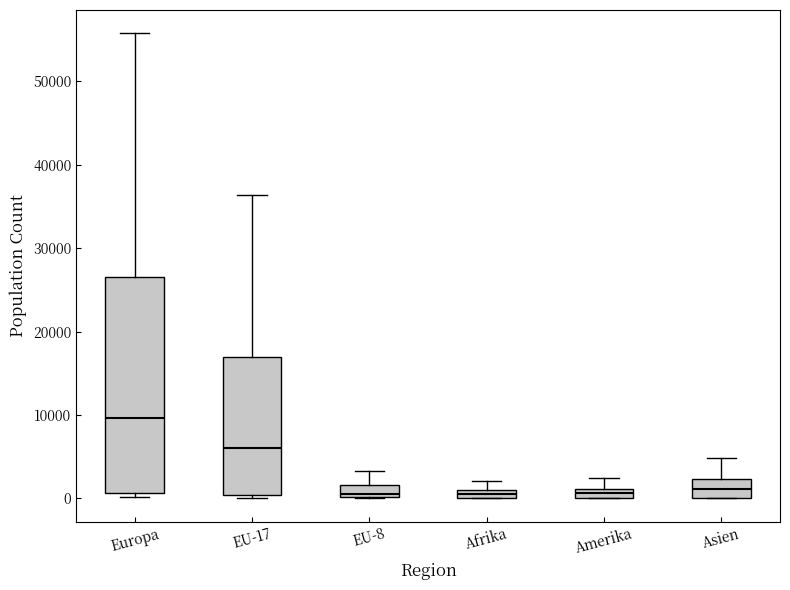

Which box is the tallest, from its lower edge to its upper edge?

Europa